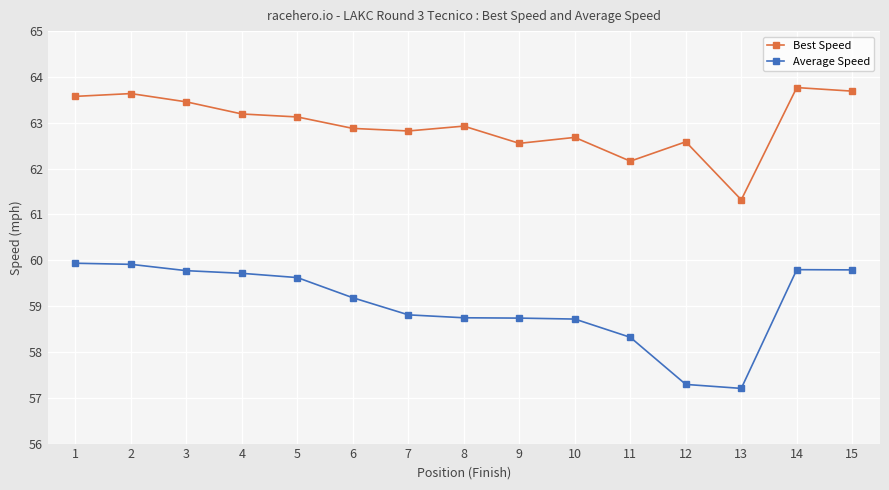

Which series has the largest total across all categories?

Best Speed